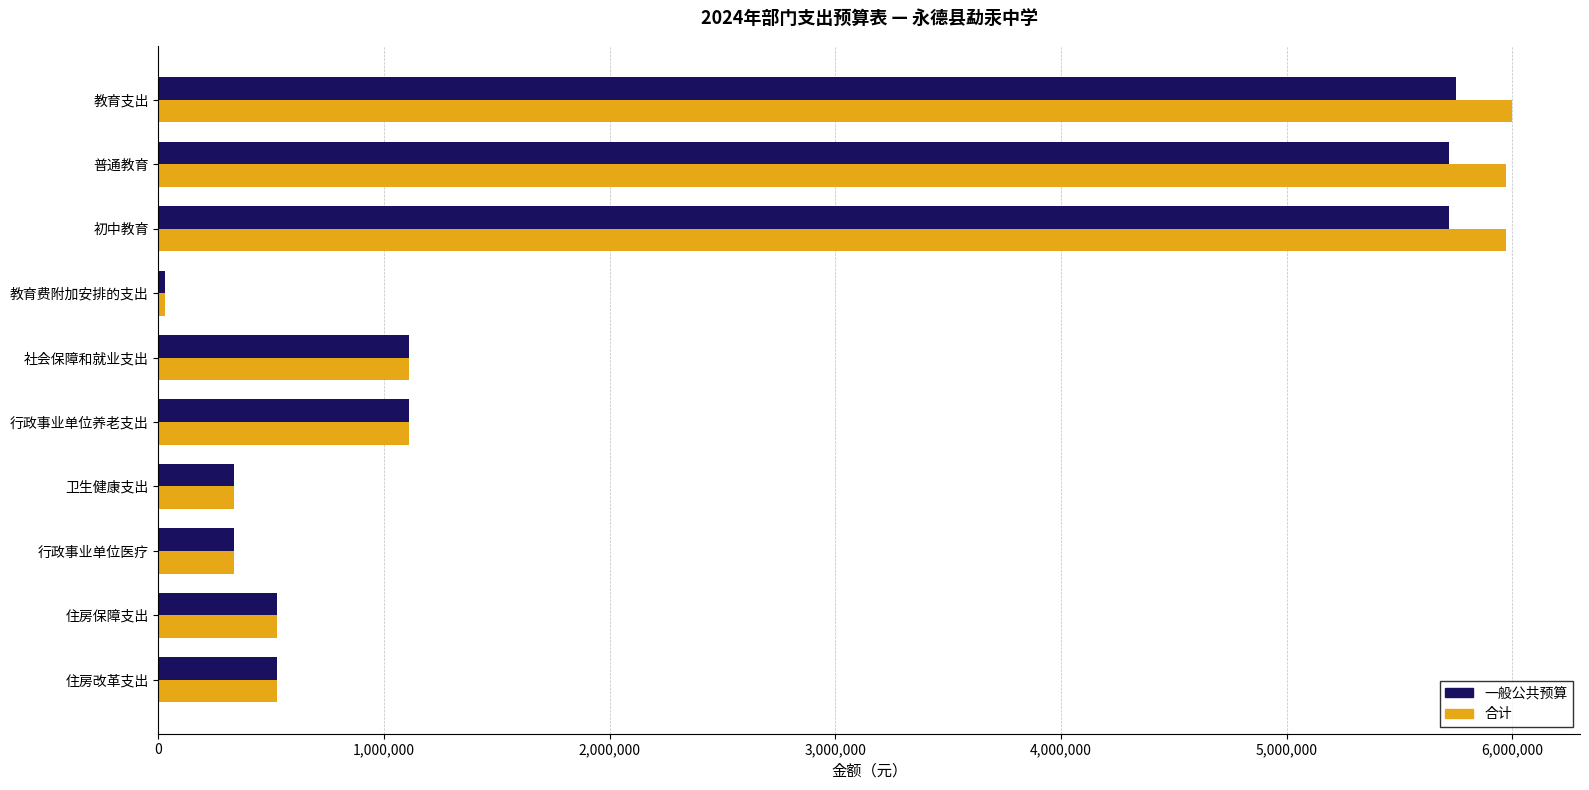

What is the difference between the maximum and second lowest values in the 一般公共预算 series?

5413794.2